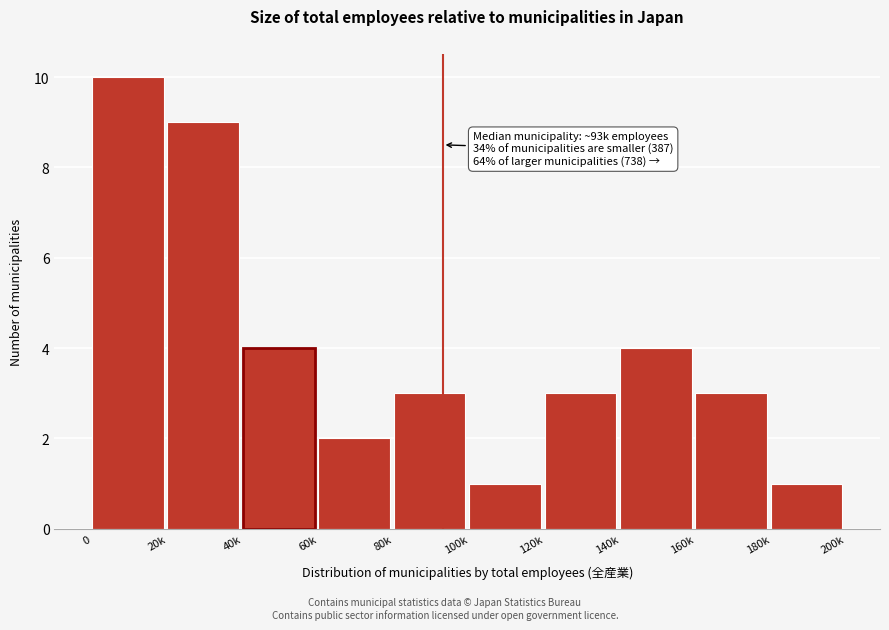

Reading left to right, transcribe all the data shown in this chart.

0=10	20k=9	40k=4	60k=2	80k=3	100k=1	120k=3	140k=4	160k=3	180k=1